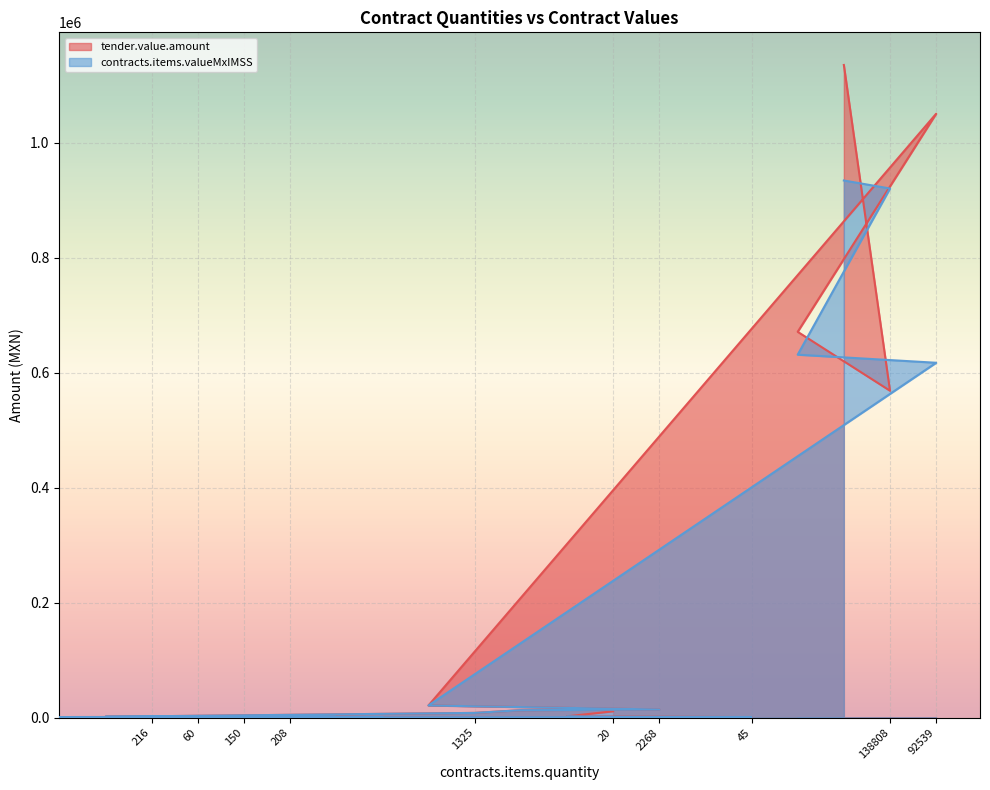

True or false: contracts.items.valueMxIMSS and tender.value.amount intersect in this chart.

True